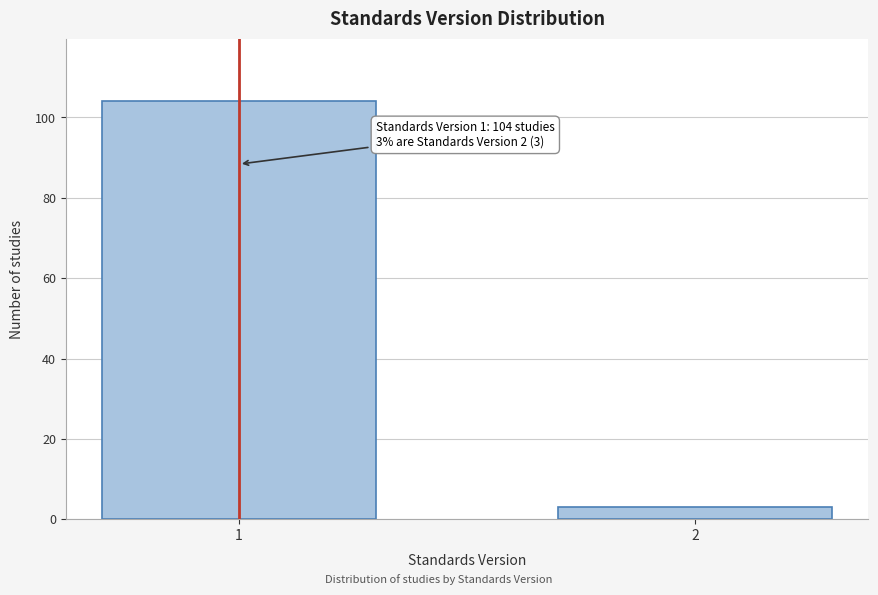

Reading left to right, extract all data points from this chart.

1=104	2=3